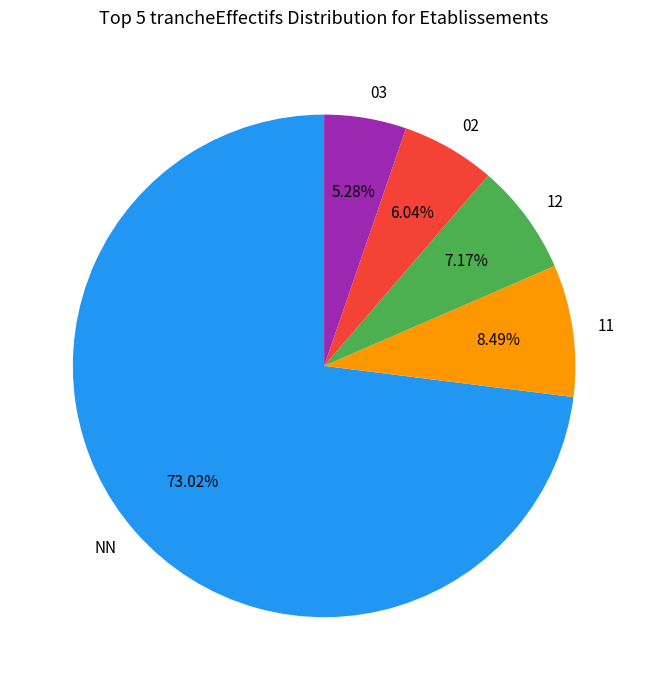

What is the ratio of the value at 02 to the value at 12?

0.8